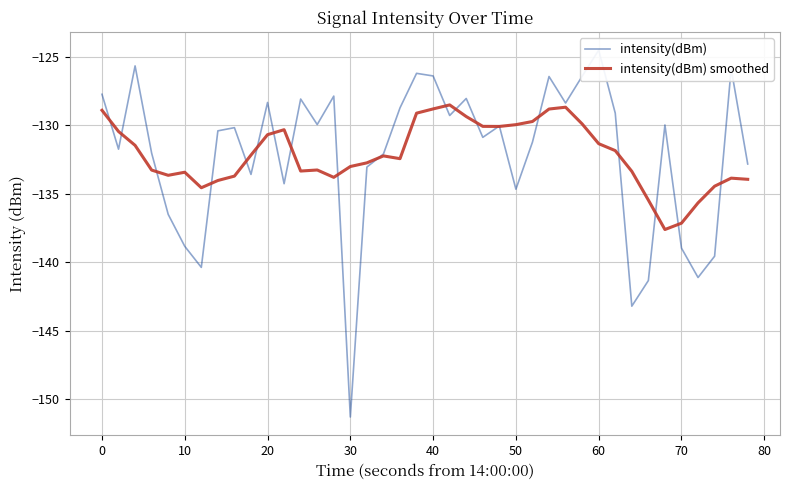

At how many categories does at least one series exceed -131?

26